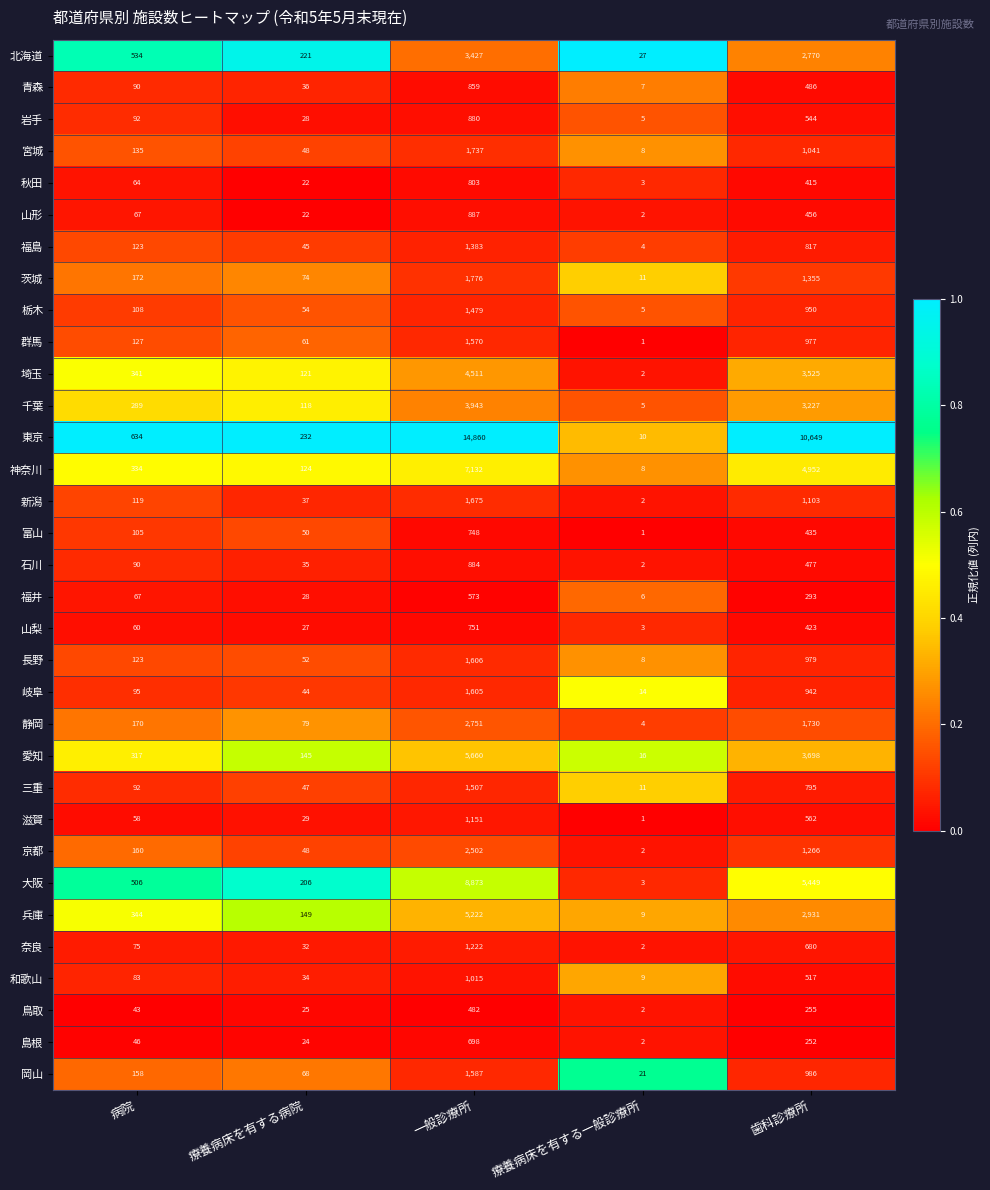

What is the difference between the highest and lowest values at 一般診療所?

14378